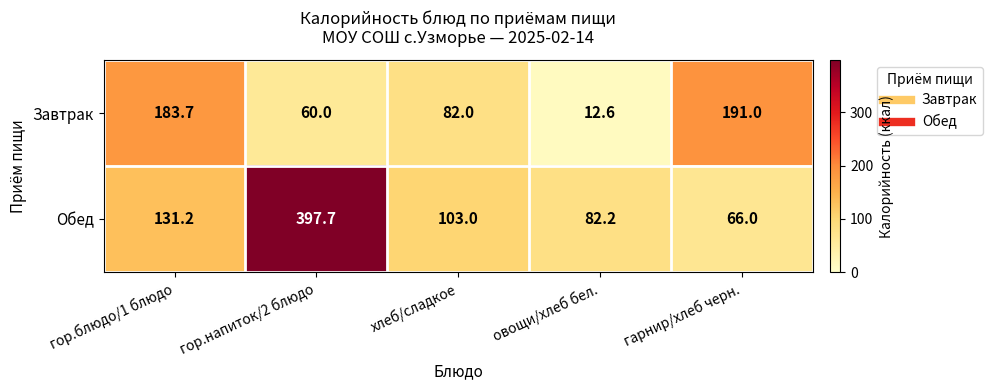

What is the maximum value for Обед?

397.7